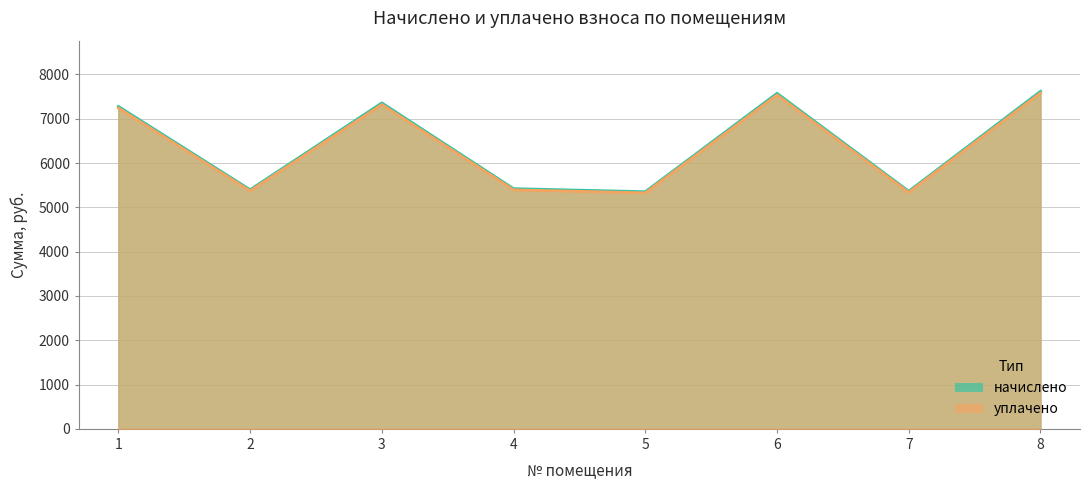

Reading left to right, transcribe all the data shown in this chart.

начислено: 1=7276.9	2=5398.0	3=7356.6	4=5420.6	5=5352.4	6=7573.1	7=5363.8	8=7618.6
уплачено: 1=7241.8	2=5371.9	3=7321.1	4=5394.5	5=5326.5	6=7536.5	7=5337.9	8=7581.8